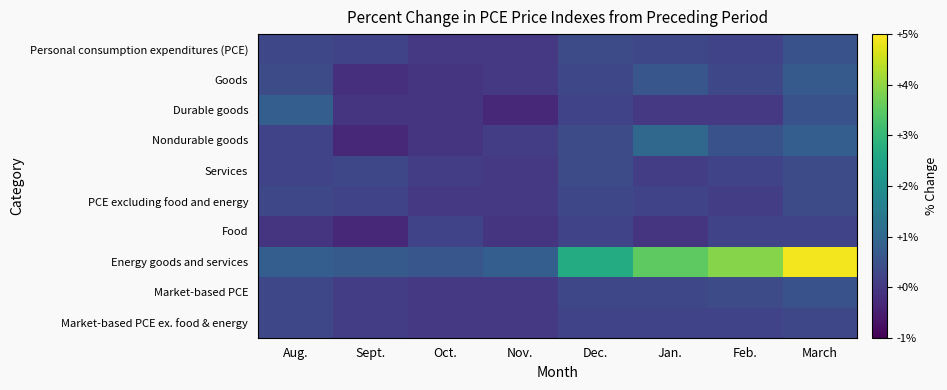

How many series are shown in this chart?

10